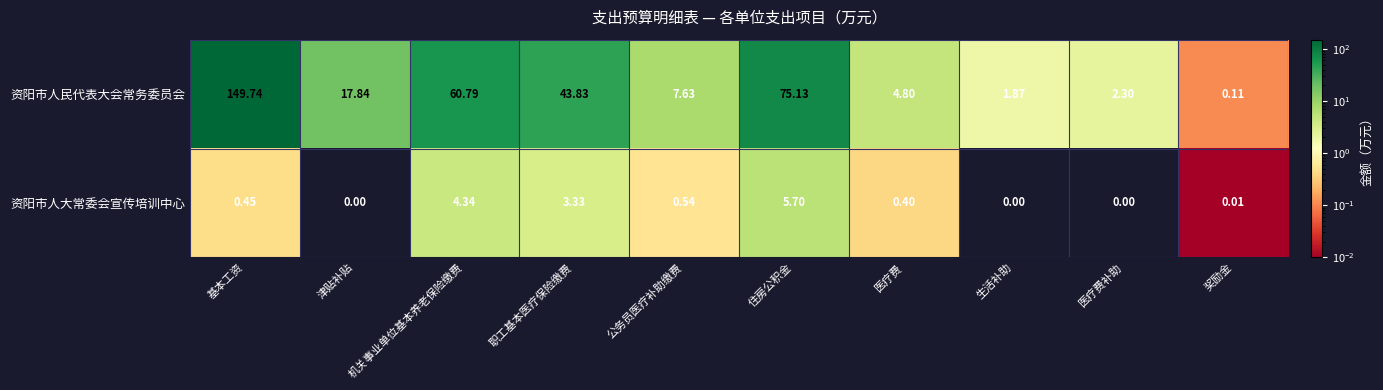

Which series has the largest total across all categories?

资阳市人民代表大会常务委员会